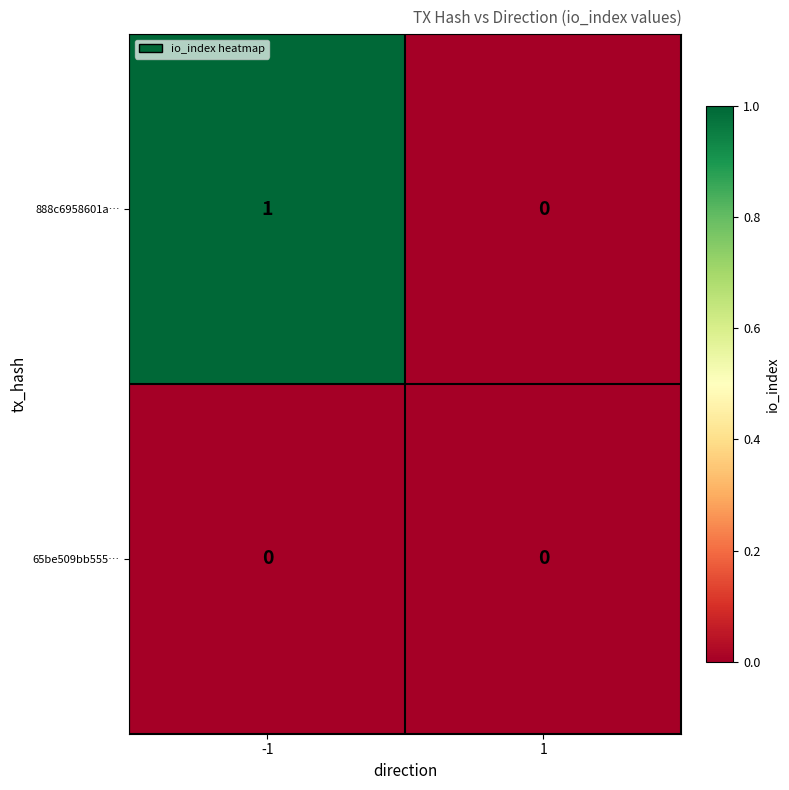

Reading left to right, what are all the values shown in this chart?

888c6958601a…: 1	0
65be509bb555…: 0	0